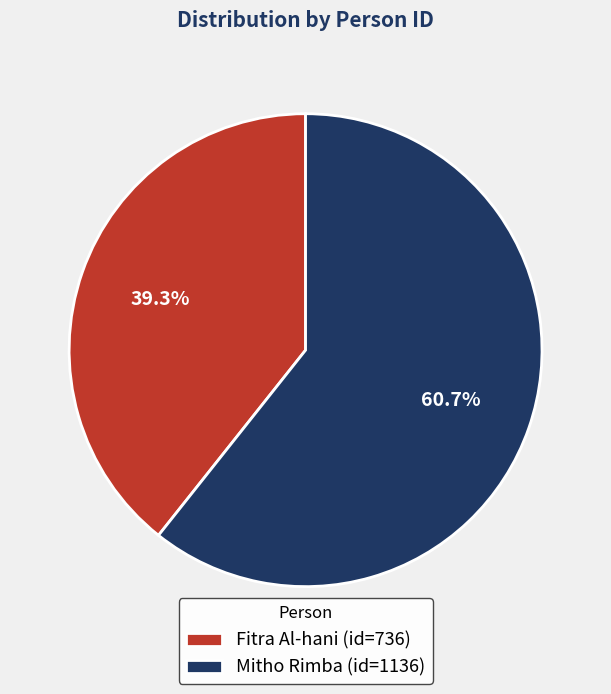

Which has a higher value, Mitho Rimba or Fitra Al-hani?

Mitho Rimba